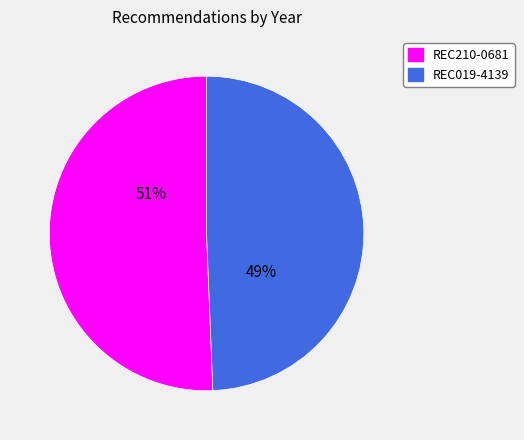

What percentage is the REC210-0681 slice, to the nearest percent?

51%